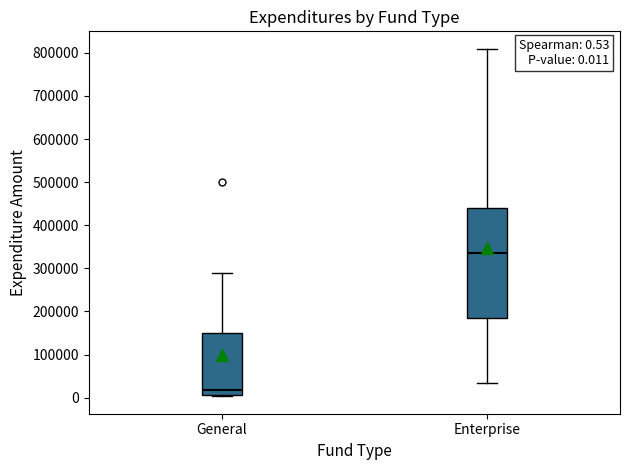

Which box is the tallest, from its lower edge to its upper edge?

Enterprise